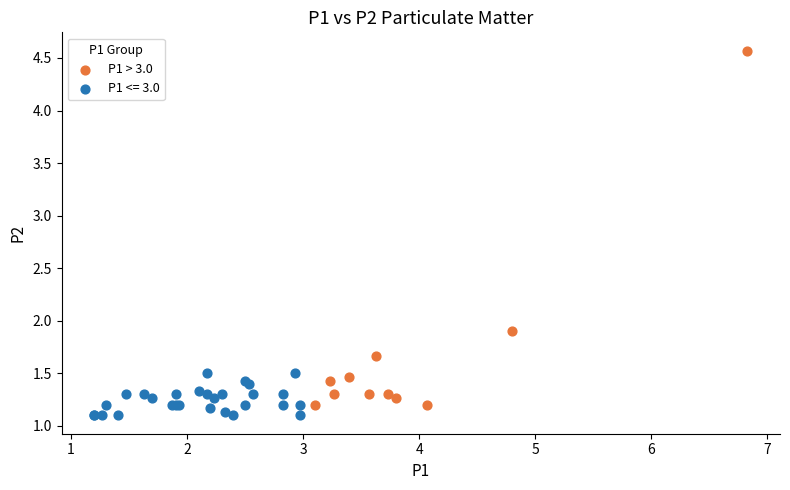

Which series has the widest spread of Y values?

P1 > 3.0